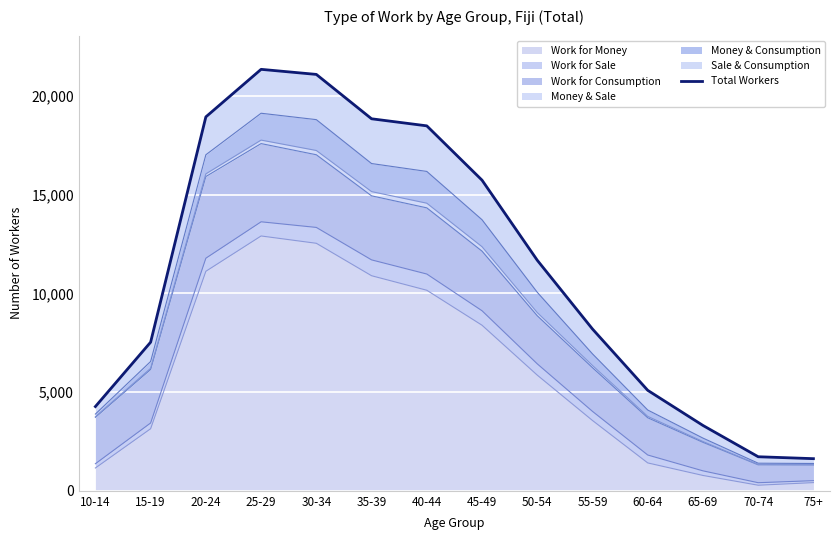

What is the minimum value shown in the chart?

1629